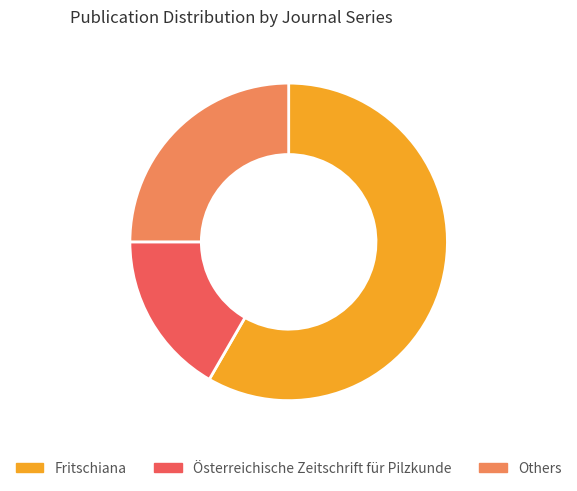

Do Österreichische Zeitschrift für Pilzkunde and Others together represent more than half of the pie?

No